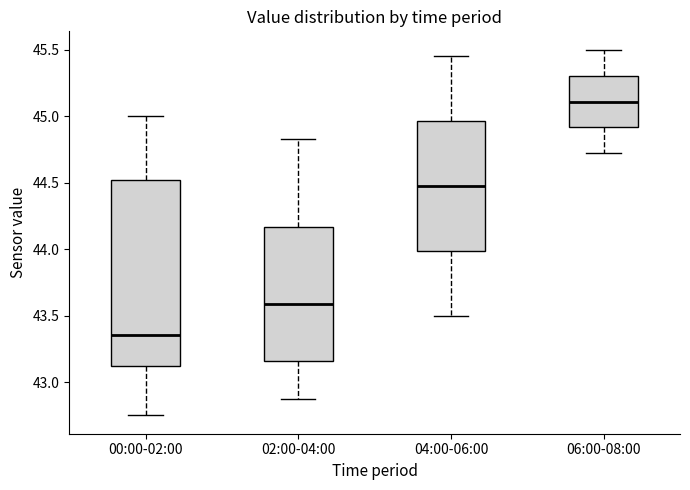

Where does the upper whisker of the box for 06:00-08:00 end on the y-axis? The values are not printed on the chart, so give them approximately, as read against the axis.

45.50